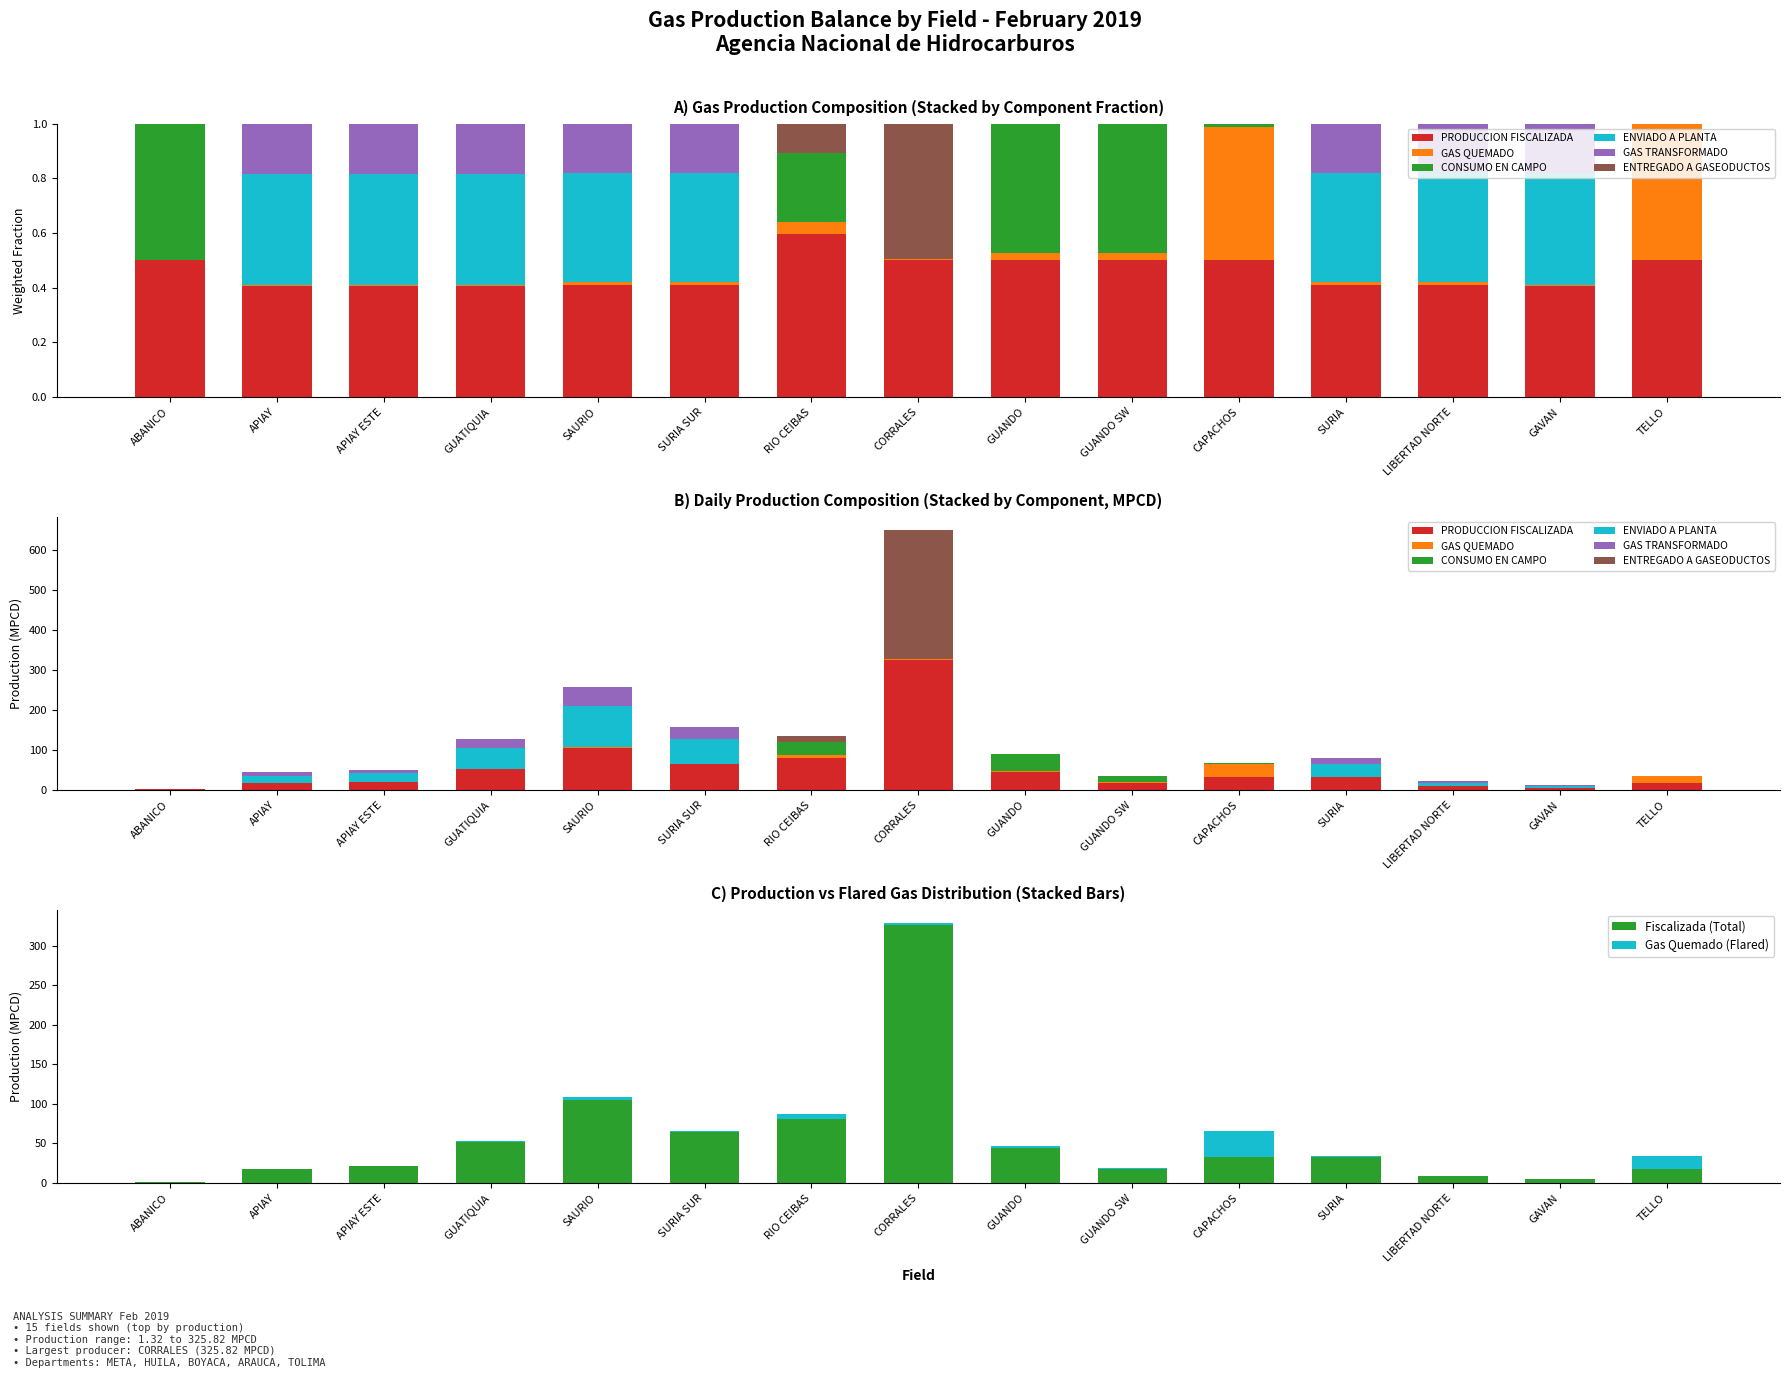

What are all the series names shown in the legend?

PRODUCCION FISCALIZADA, GAS QUEMADO, CONSUMO EN CAMPO, ENVIADO A PLANTA, GAS TRANSFORMADO, ENTREGADO A GASEODUCTOS